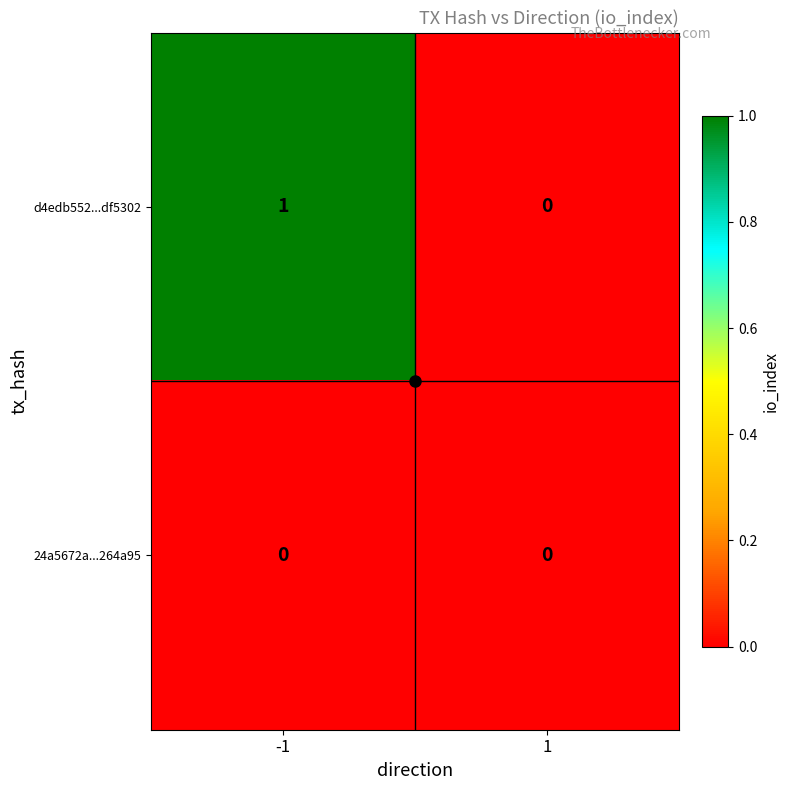

What is the total value across all series at -1?

1